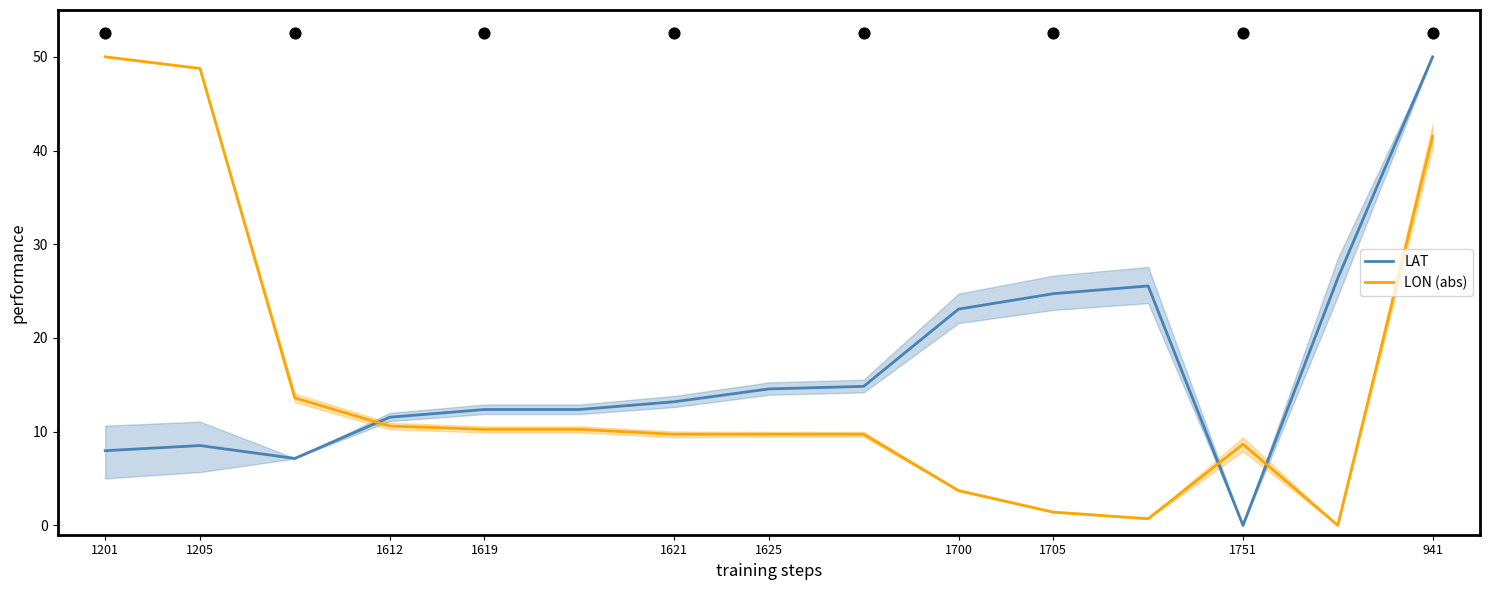

Which series has the largest Y range (max minus min)?

LAT